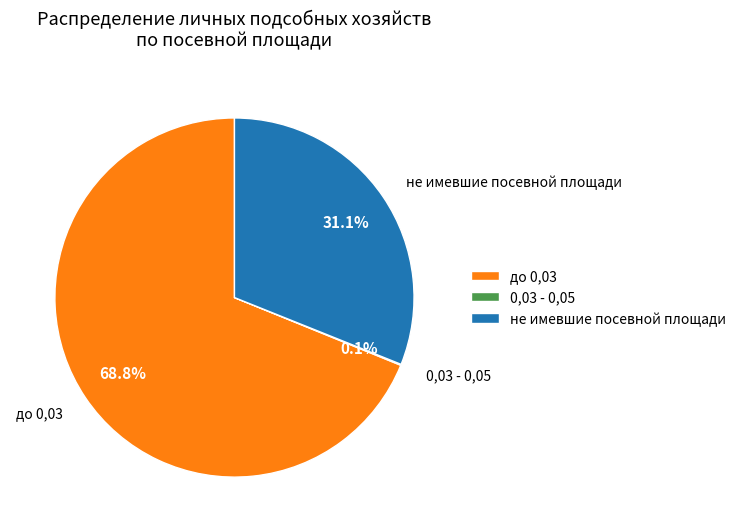

Which slice is the largest?

до 0,03